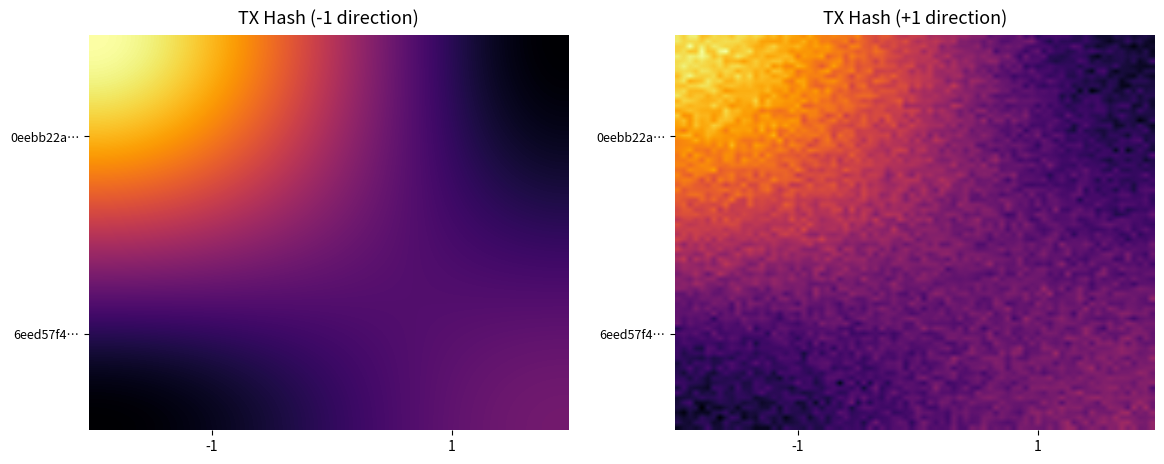

What is the sum of the 6eed57f4c5b8b79d8452876717e82229f3c0247 values at io_index and direction?

23